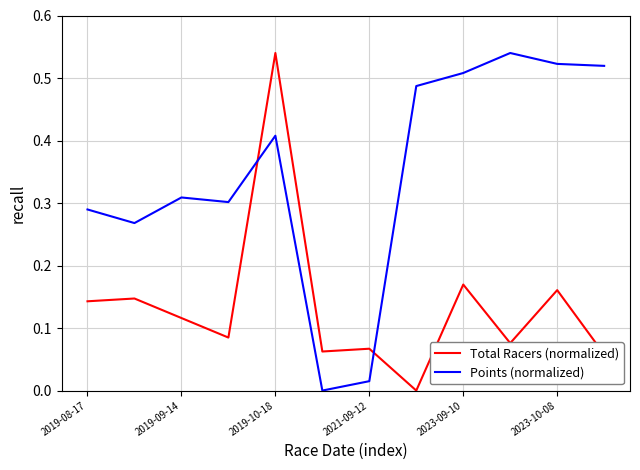

How many intersections are there between Total Racers (normalized) and Points (normalized)?

2